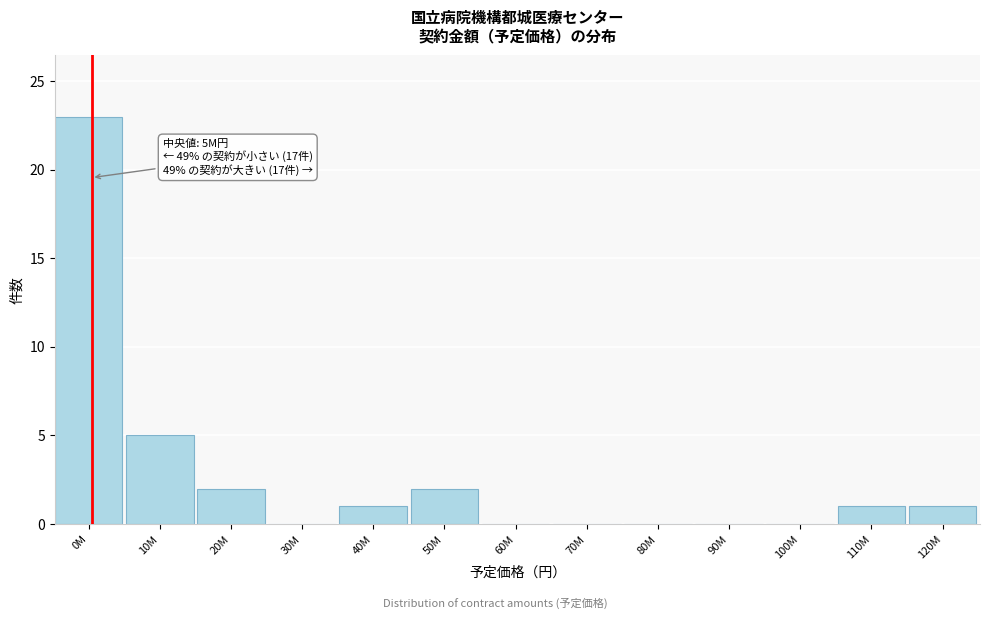

Reading right to left, transcribe all the data shown in this chart.

120M=1	110M=1	100M=0	90M=0	80M=0	70M=0	60M=0	50M=2	40M=1	30M=0	20M=2	10M=5	0M=23